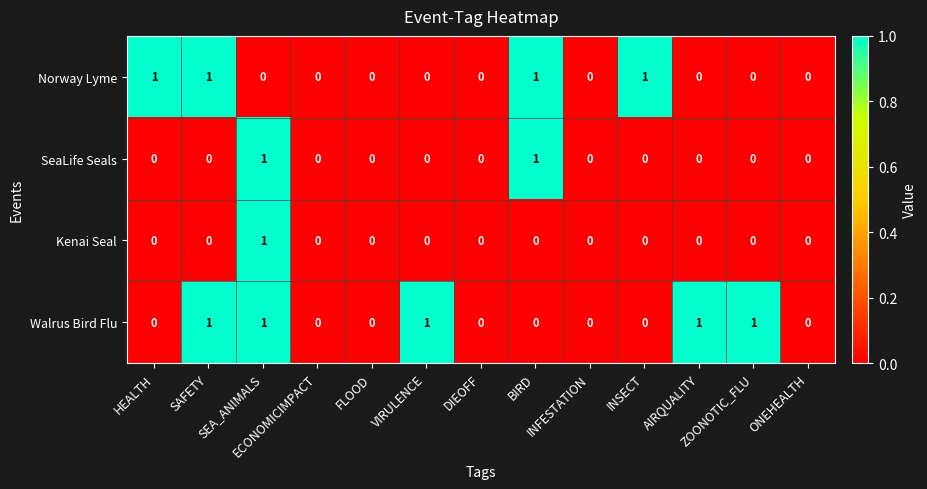

How many Kenai Seal values are between 0 and 1?

13